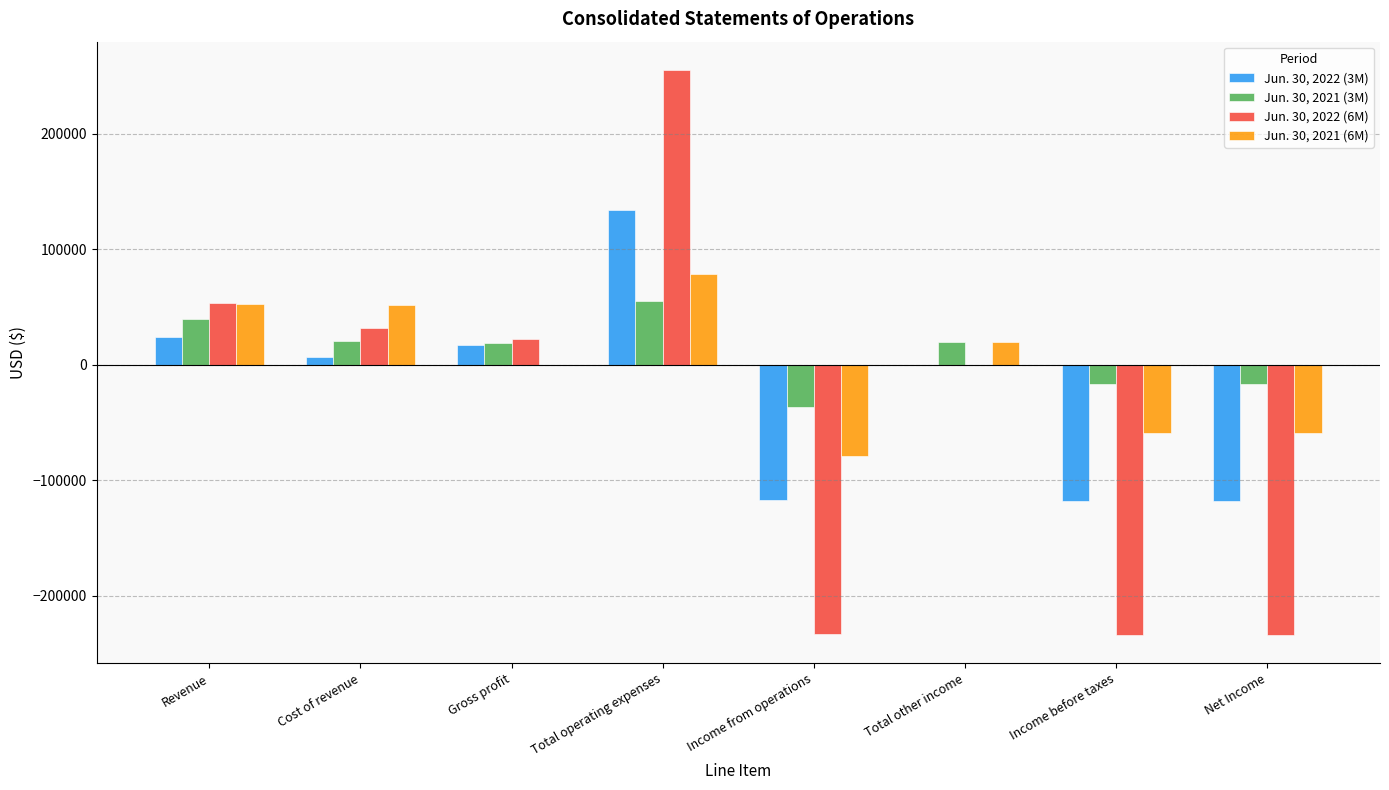

At which category is the sum across all series the highest?

Total operating expenses